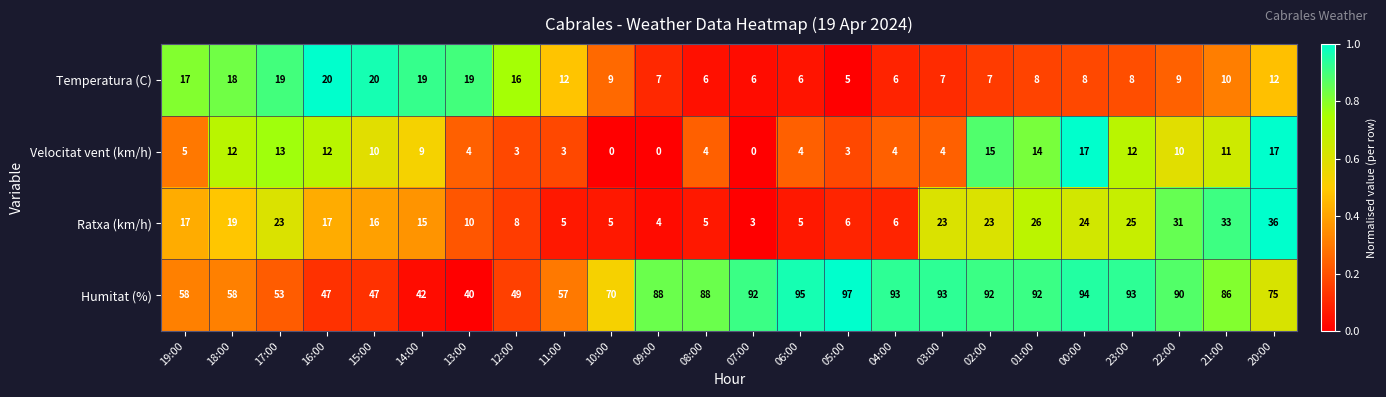

Between 13:00 and 22:00, which series saw the biggest shift?

Humitat (%)